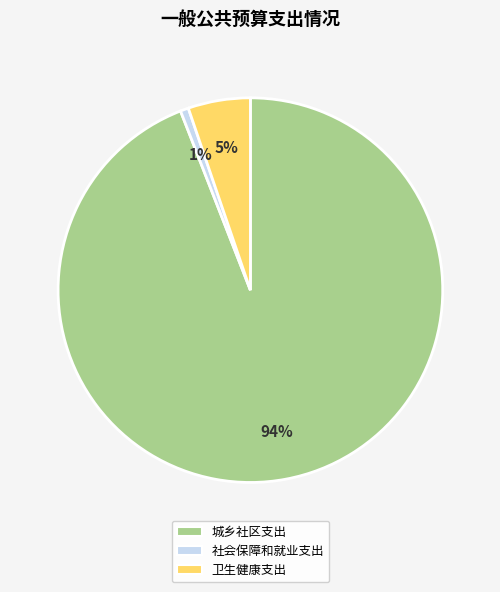

What percentage is the 卫生健康支出 slice, to the nearest percent?

5%